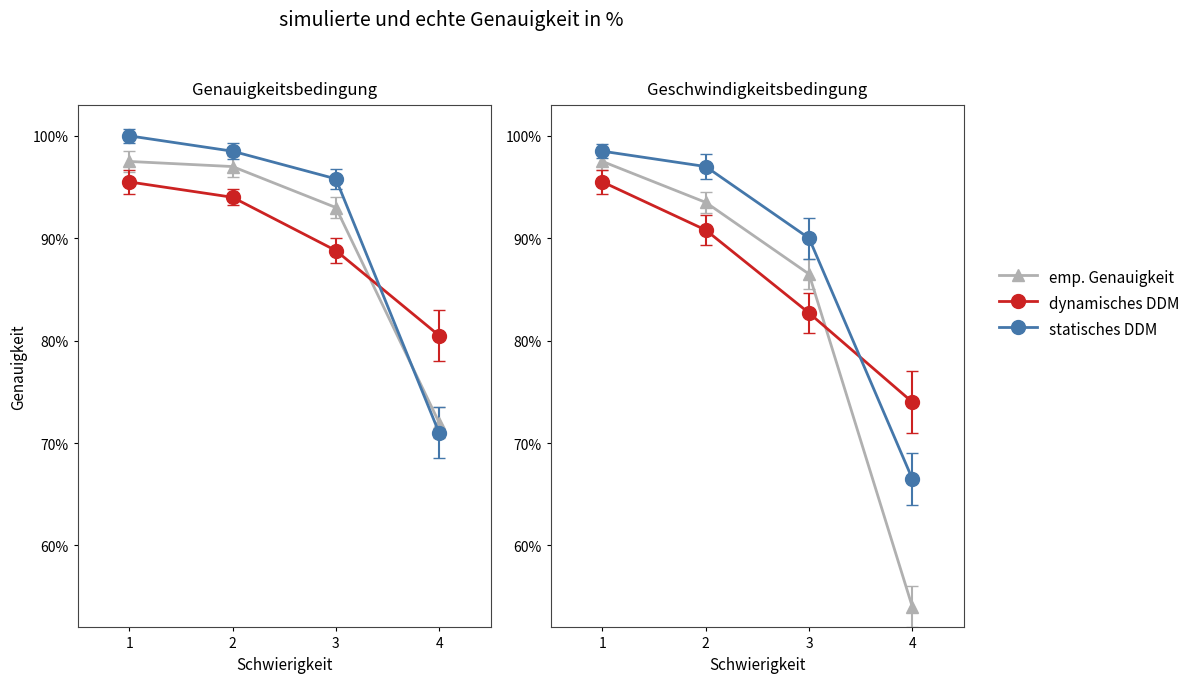

What are all the series names shown in the legend?

emp. Genauigkeit, dynamisches DDM, statisches DDM